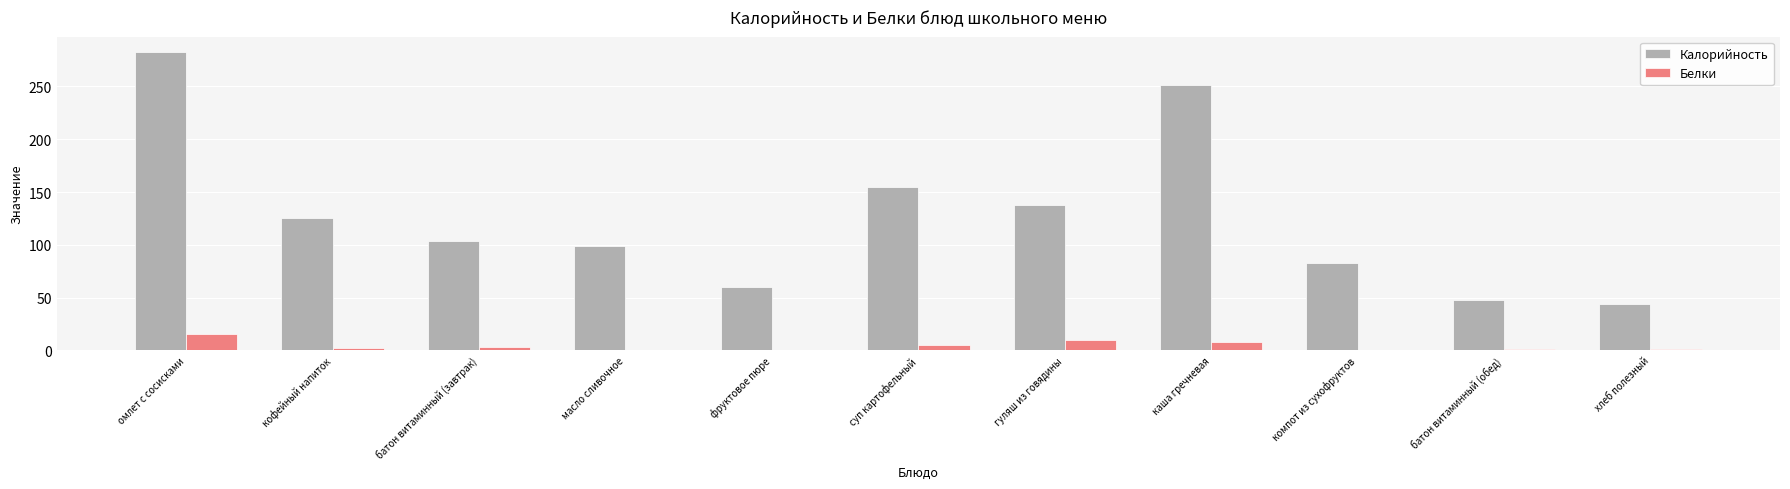

Does the chart contain stacked bars?

No